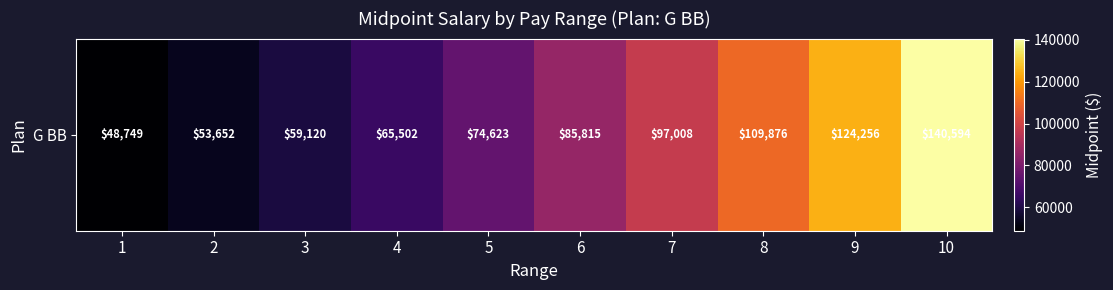

What is the minimum value shown in the chart?

48749